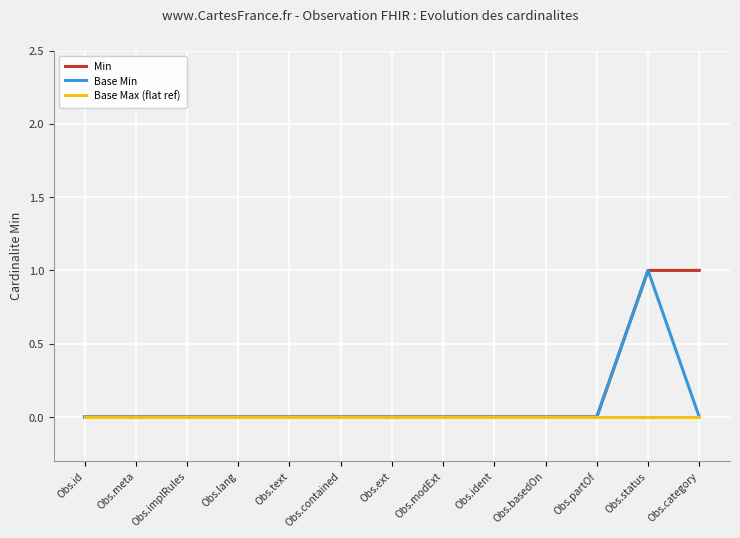

Reading left to right, what are all the values shown in this chart?

Min: 0	0	0	0	0	0	0	0	0	0	0	1	1
Base Min: 0	0	0	0	0	0	0	0	0	0	0	1	0
Base Max (flat ref): 0	0	0	0	0	0	0	0	0	0	0	0	0